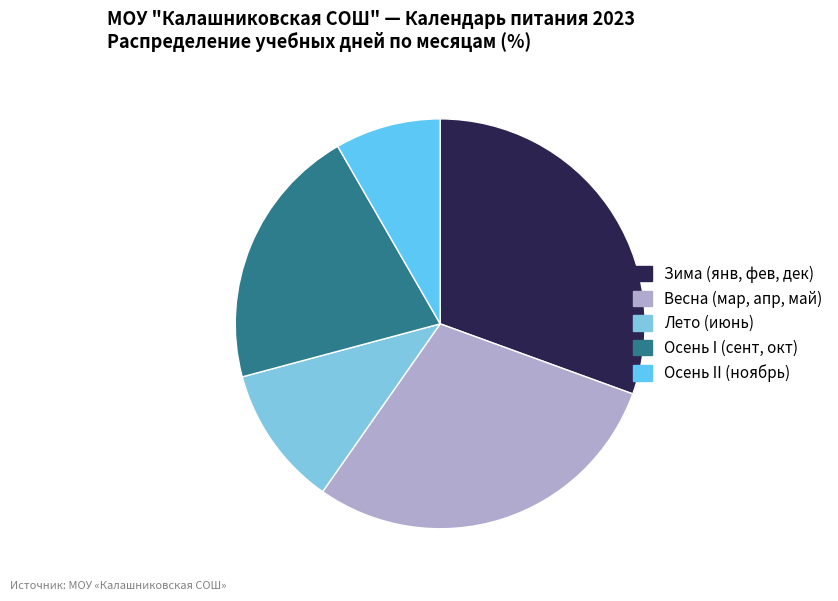

How many slices are in this pie chart?

5